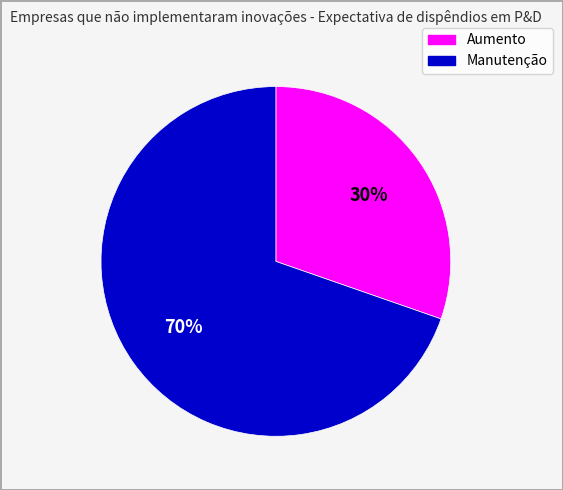

Which slice is the largest?

Manutenção